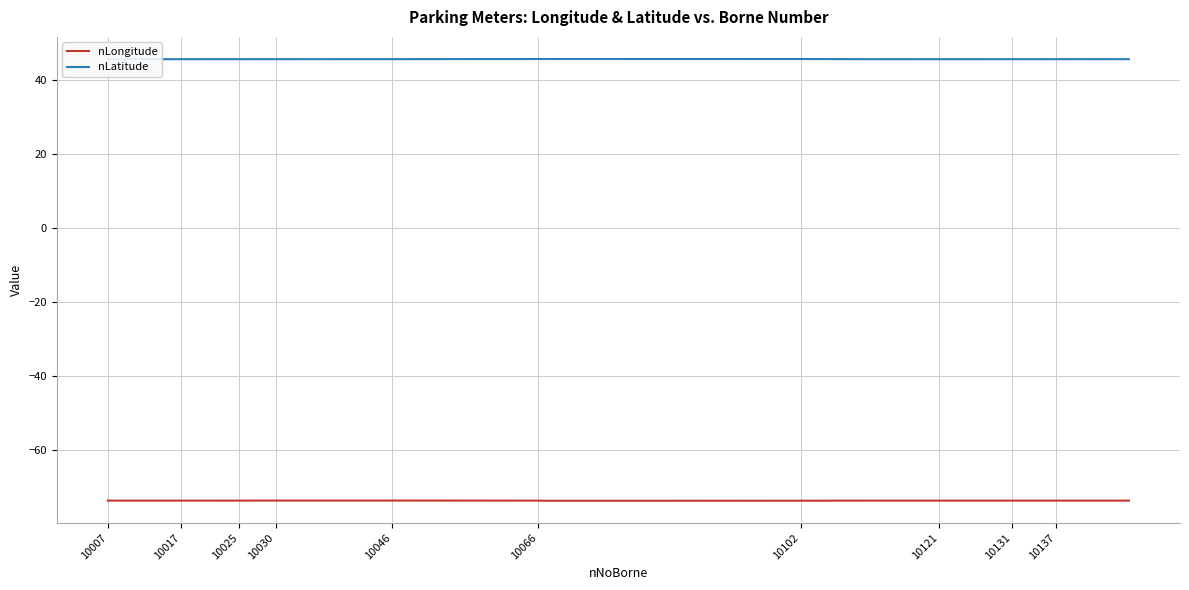

Rank the series by their average value, from highest to lowest.

nLatitude, nLongitude